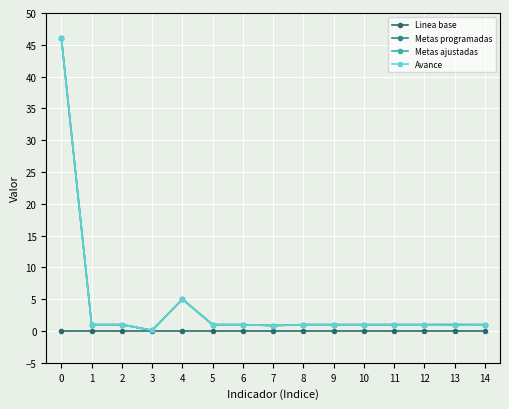

True or false: Avance and Metas programadas intersect in this chart.

False